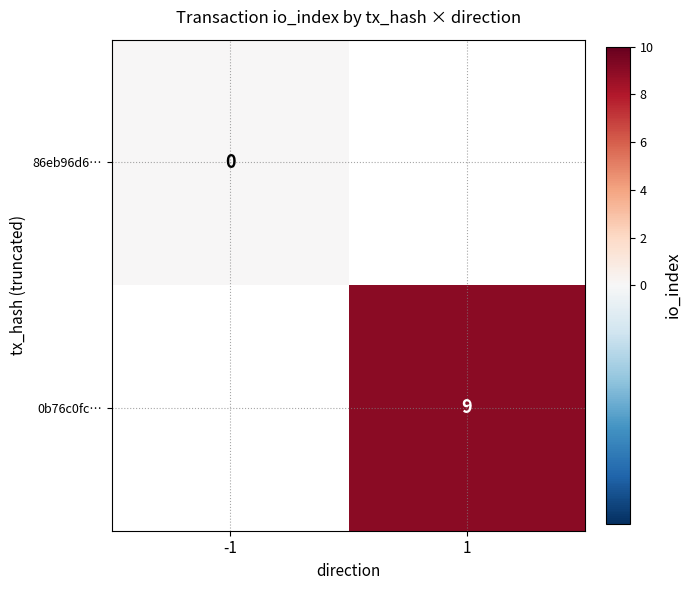

The 0b76c0fc… series shows 9 at 1. True or false?

True